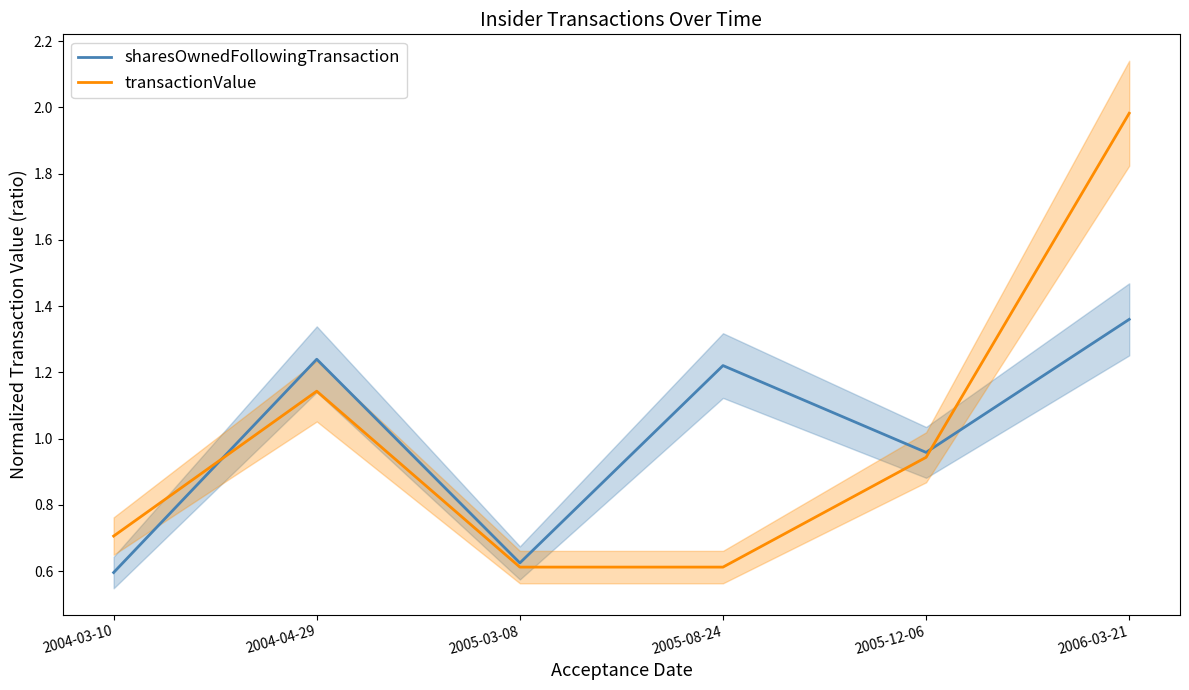

What is the sum of all transactionValue values?

6.0